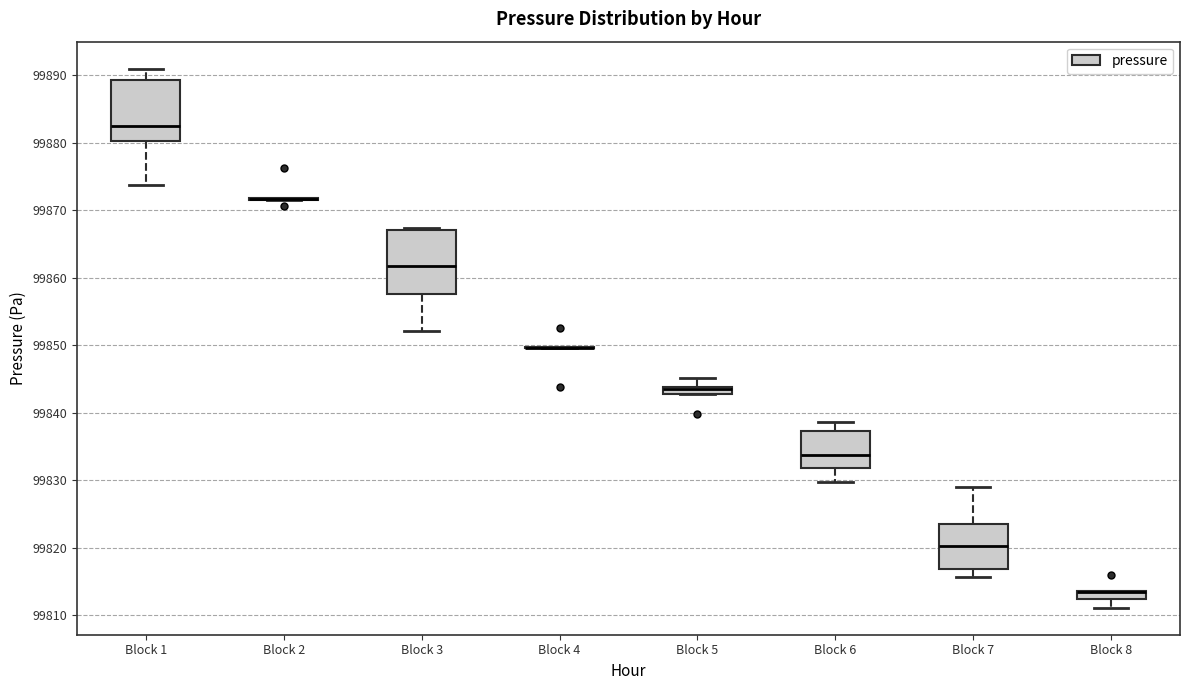

Where does the median line of the box for Block 7 sit on the y-axis? The values are not printed on the chart, so give them approximately, as read against the axis.

99820